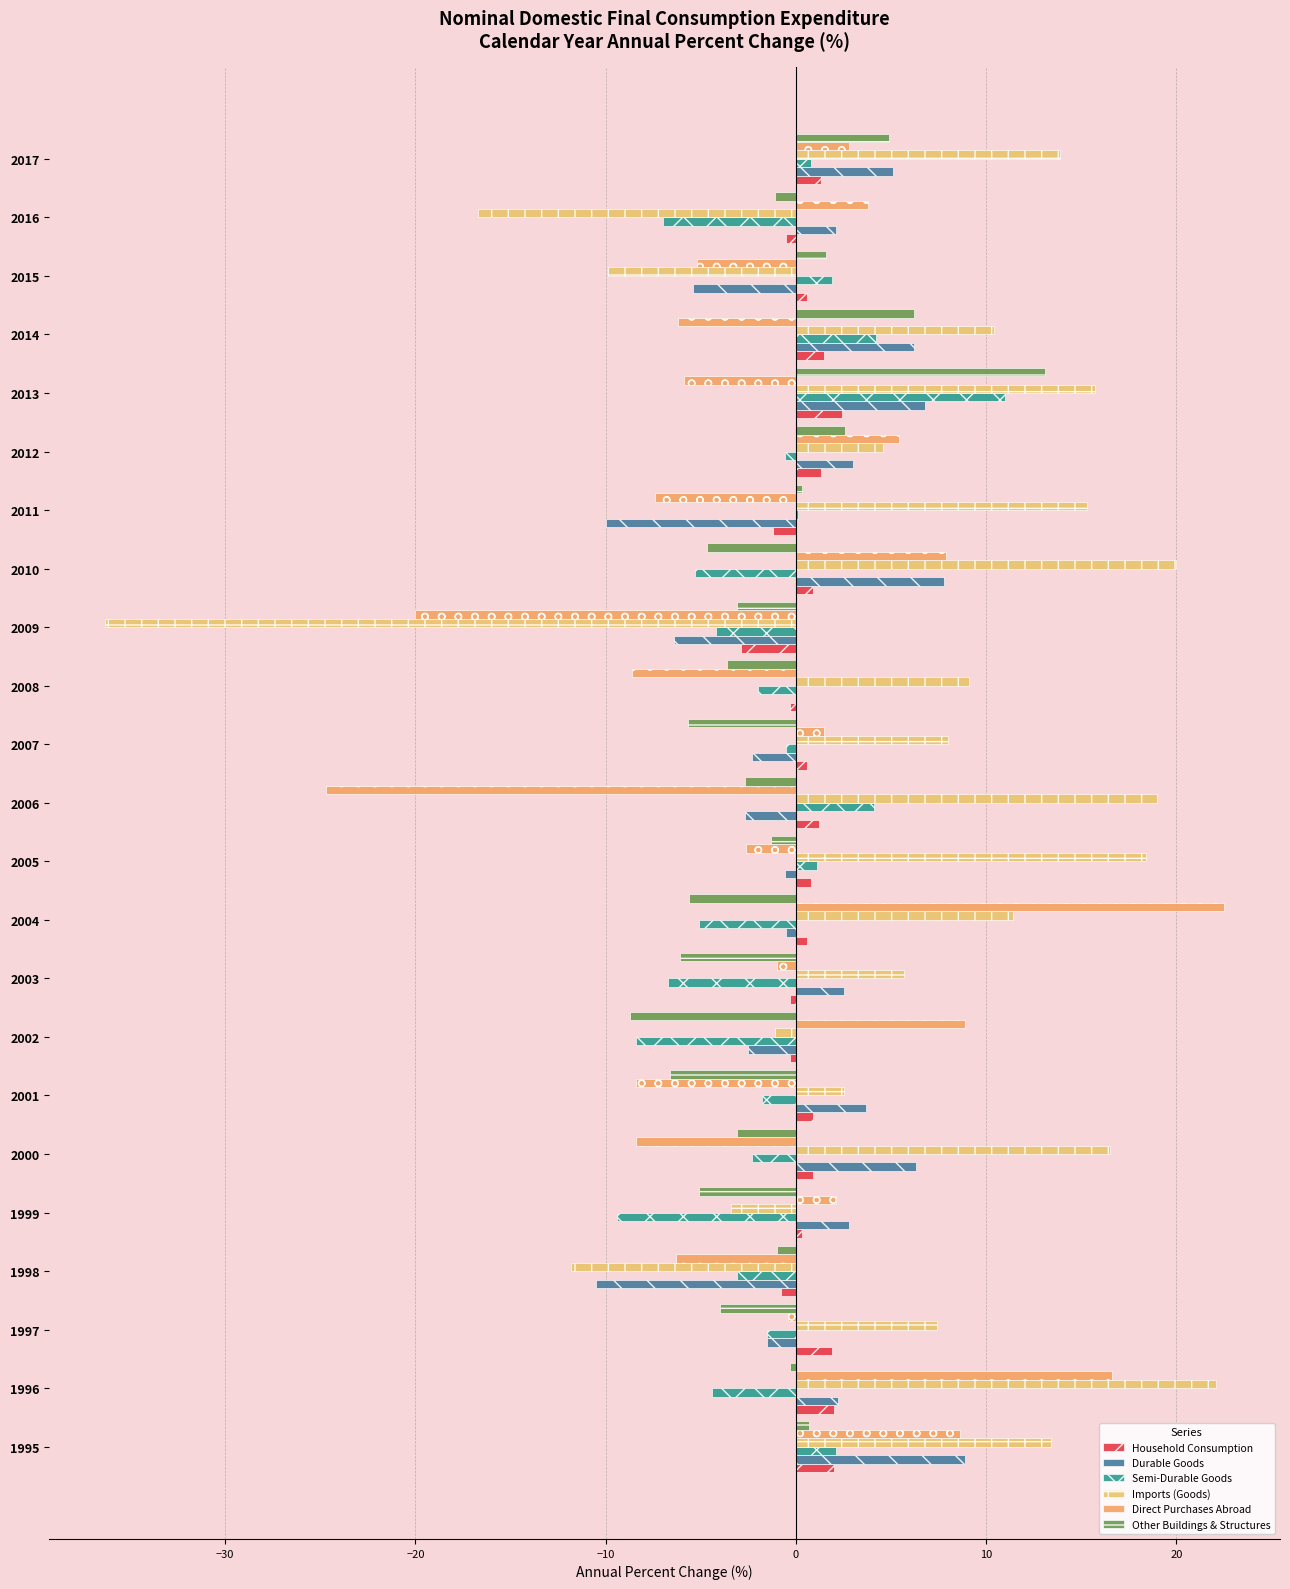

How many data points does each series have?

23